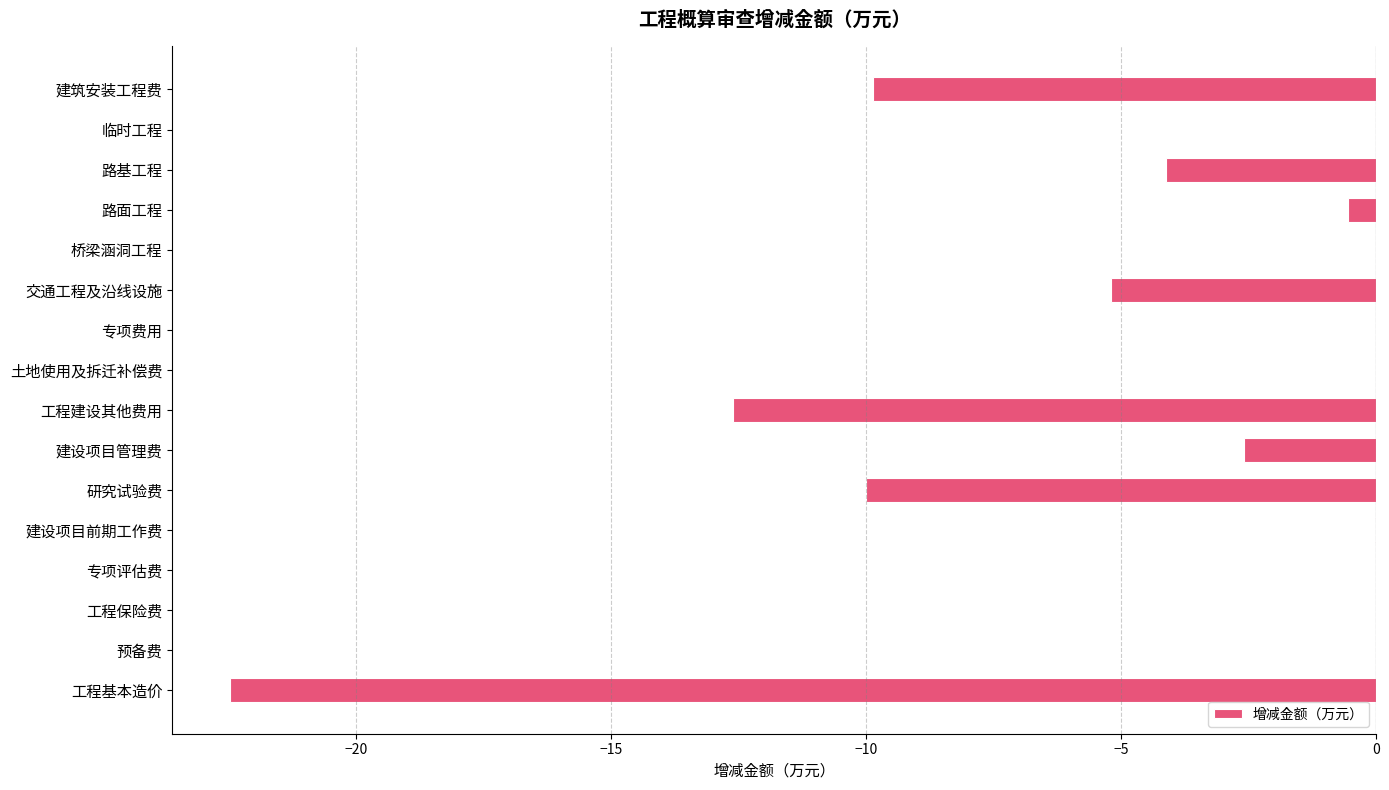

What is the sum of the values at 工程基本造价 and 建设项目管理费?

-25.1